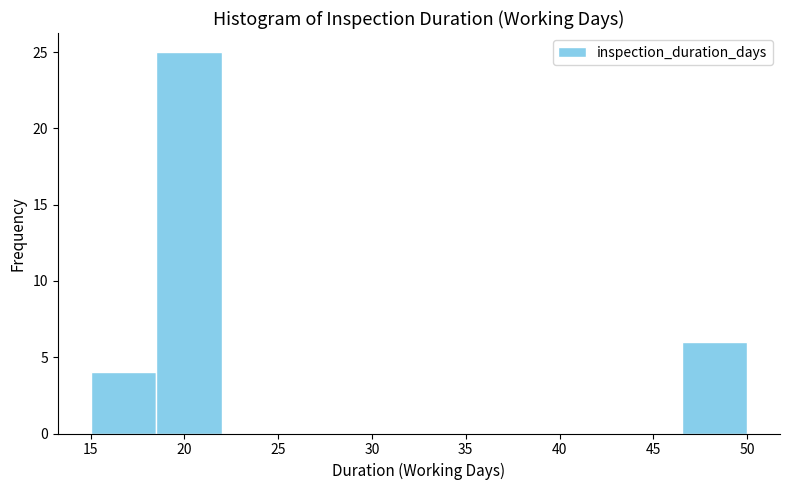

How tall is the bar that spans 18.5 to 22.0 on the x-axis? The values are not printed on the chart, so give them approximately, as read against the axis.

25